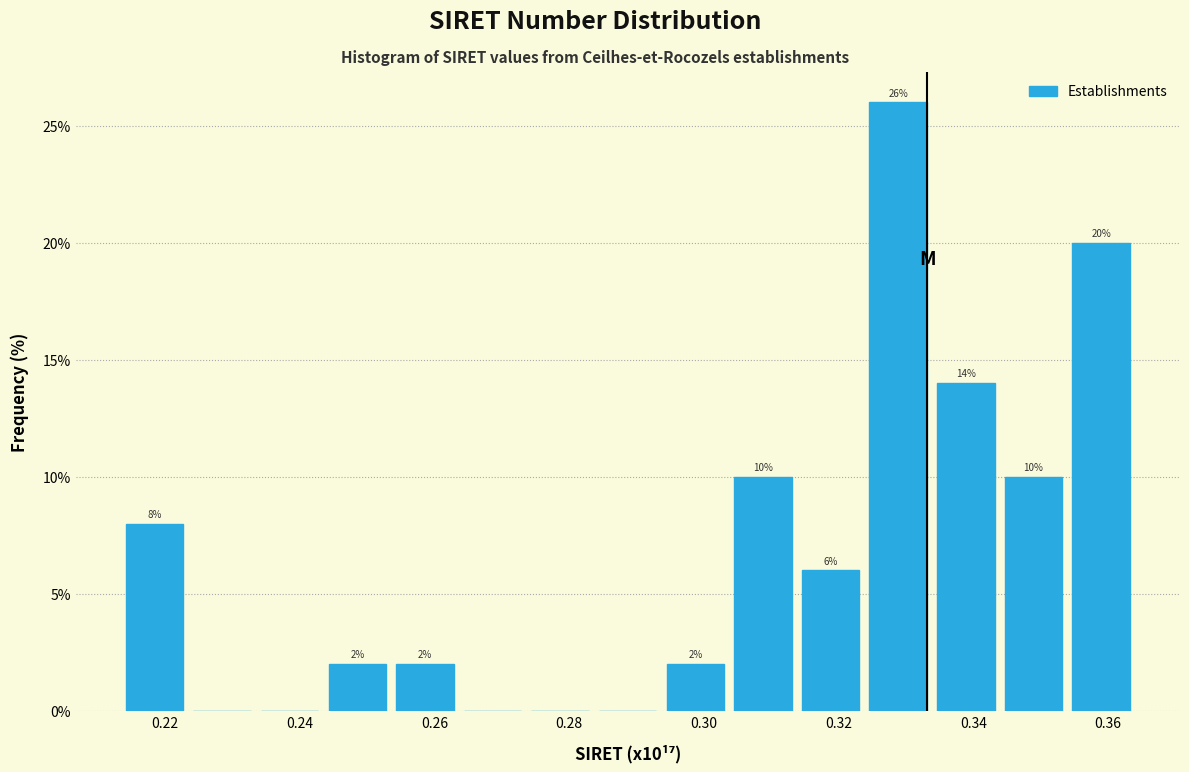

Which range on the x-axis has the tallest bar?

0.324 to 0.334